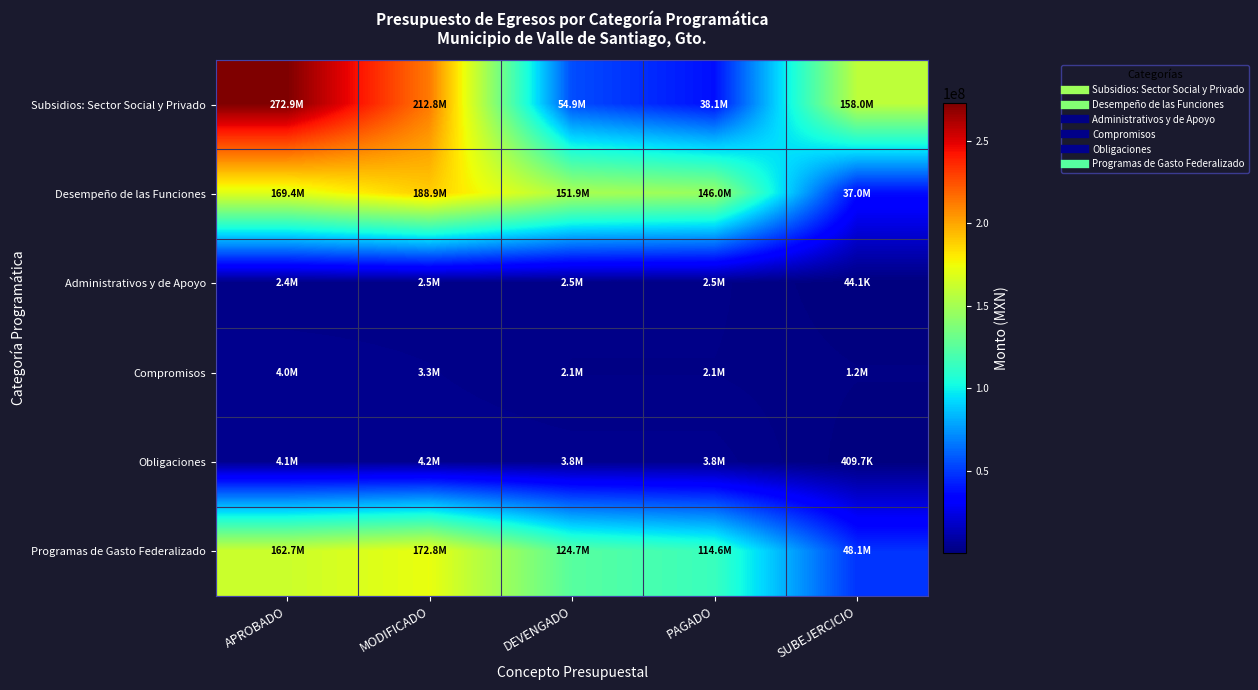

Between APROBADO and MODIFICADO, which series saw the biggest shift?

Subsidios: Sector Social y Privado